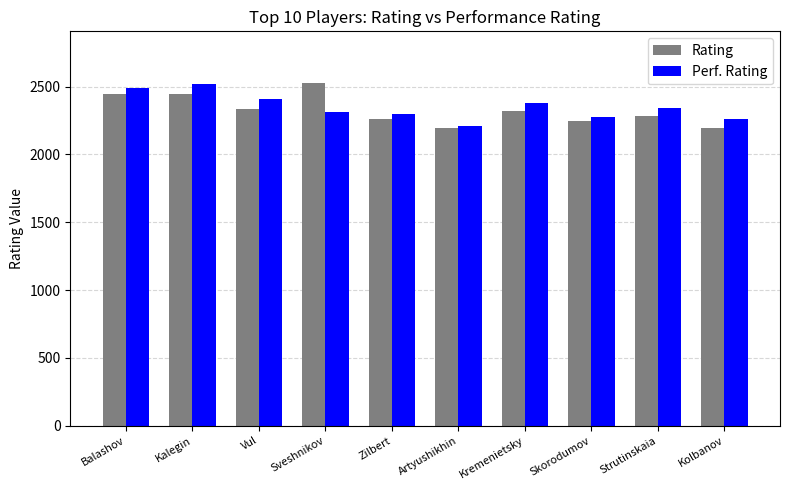

What is the greatest value displayed?

2528